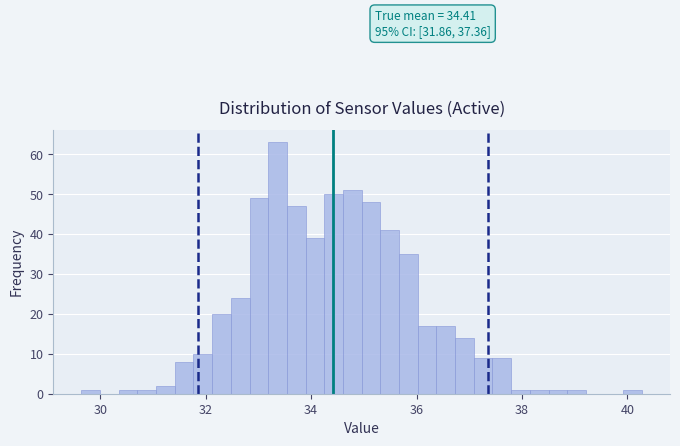

Around what value on the x-axis is the tallest bar? Give the approximate position of its centre, as read against the axis.

33.4